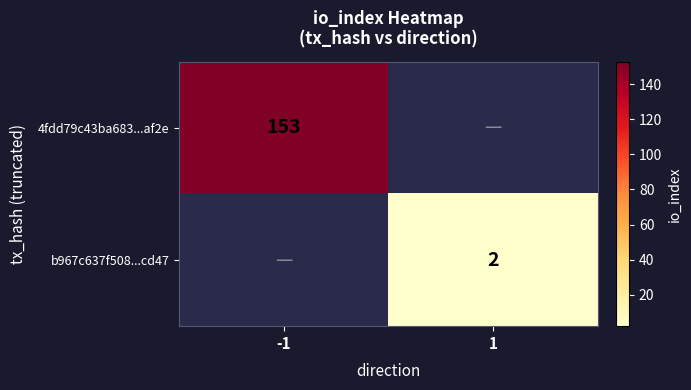

How many data points does each series have?

2